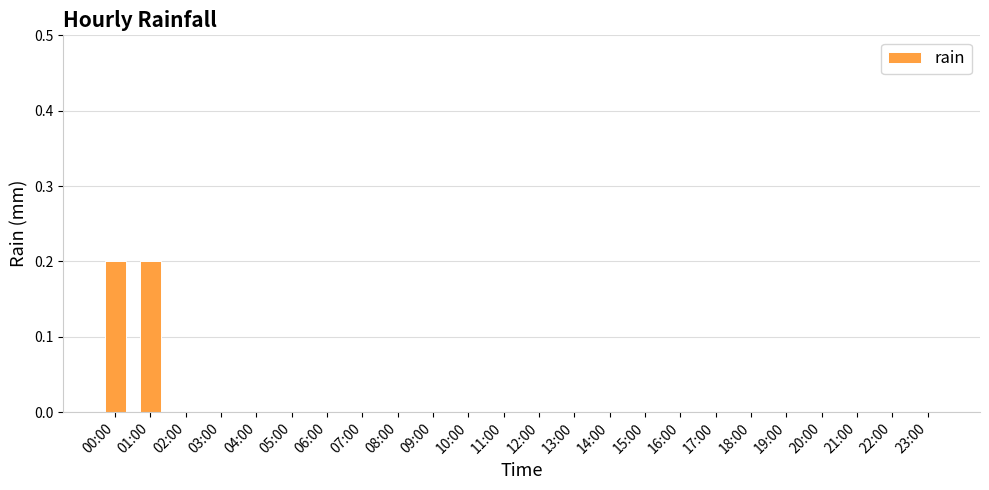

Are the bars horizontal?

No